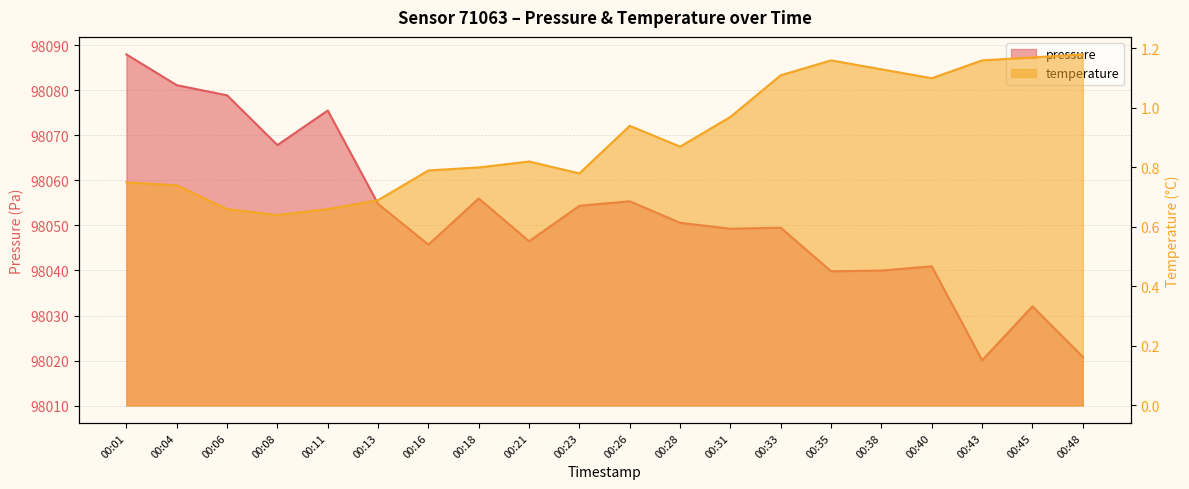

Where does the pressure series first go above 98050?

00:01